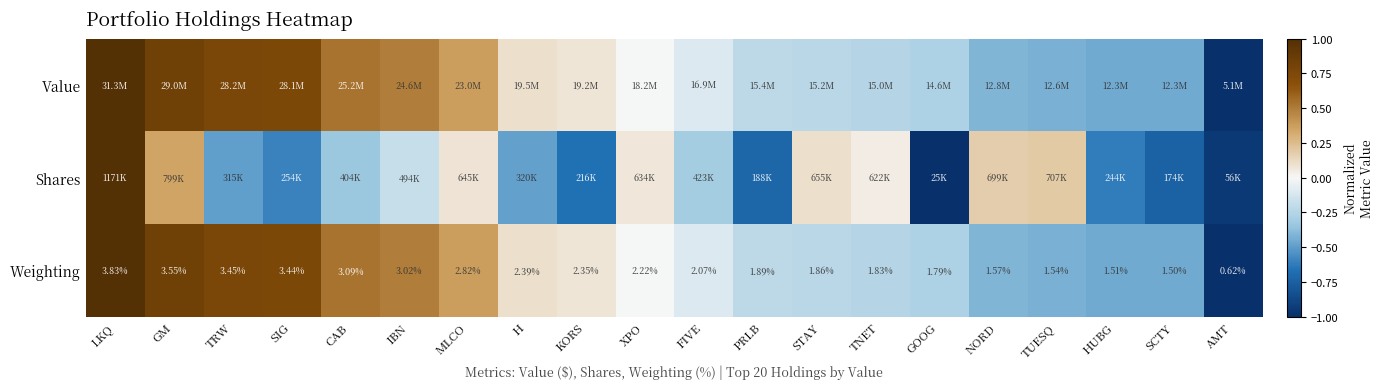

Rank the categories by Shares value from highest to lowest.

LKQ, GM, TUESQ, NORD, STAY, MLCO, XPO, TNET, IBN, FIVE, CAB, H, TRW, SIG, HUBG, KORS, PRLB, SCTY, AMT, GOOG